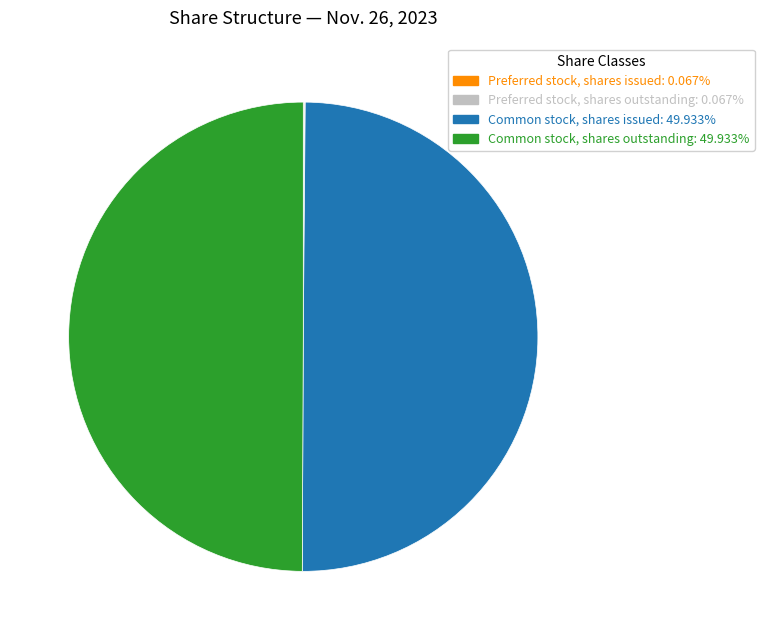

Combined, do Common stock, shares issued and Common stock, shares outstanding account for over 50%?

Yes